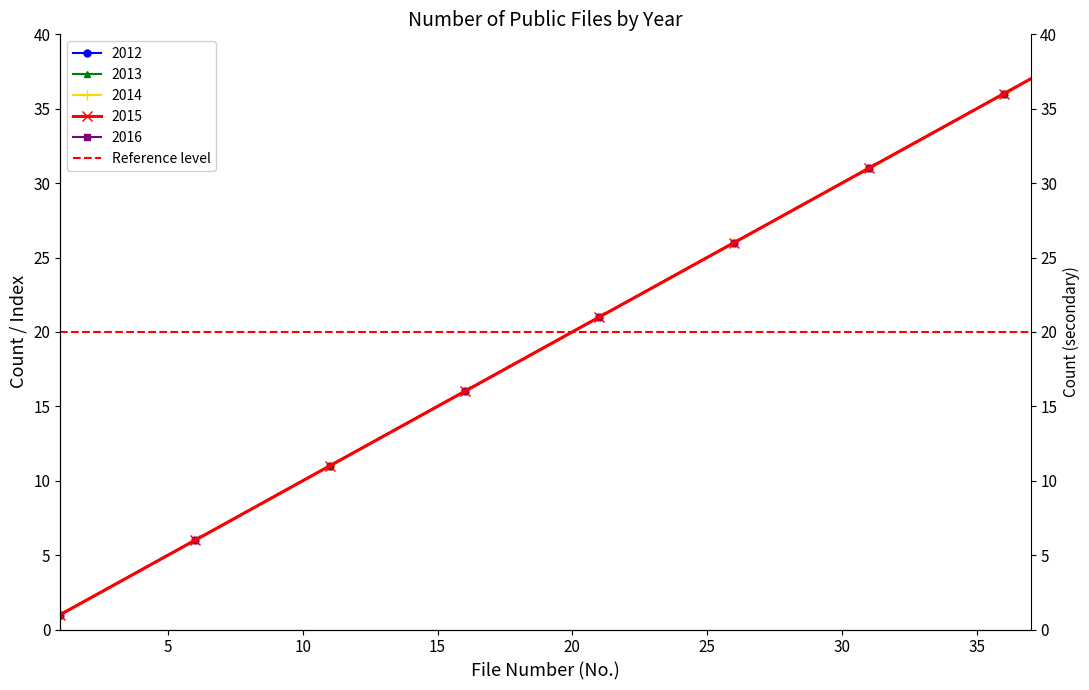

At which category is the sum across all series the highest?

37